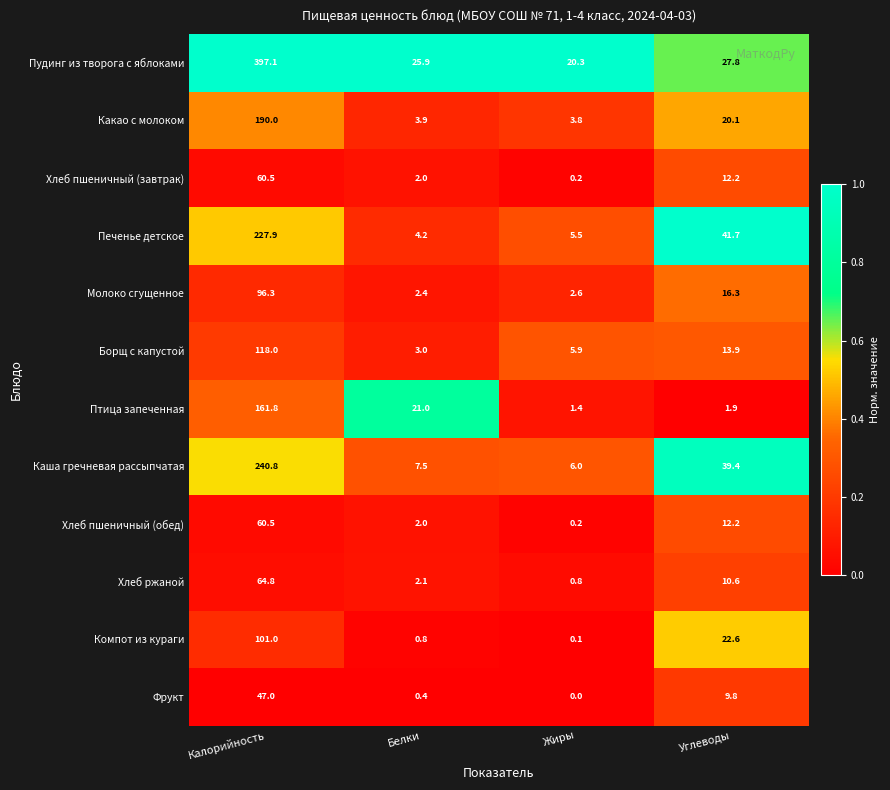

At which category does the chart reach its peak across all series?

Калорийность